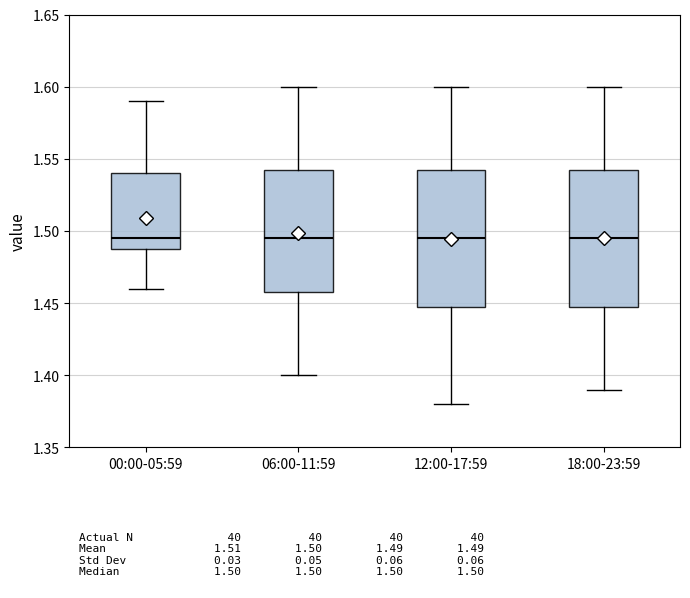

Where is the lower edge of the box for 00:00-05:59 on the y-axis? The values are not printed on the chart, so give them approximately, as read against the axis.

1.490